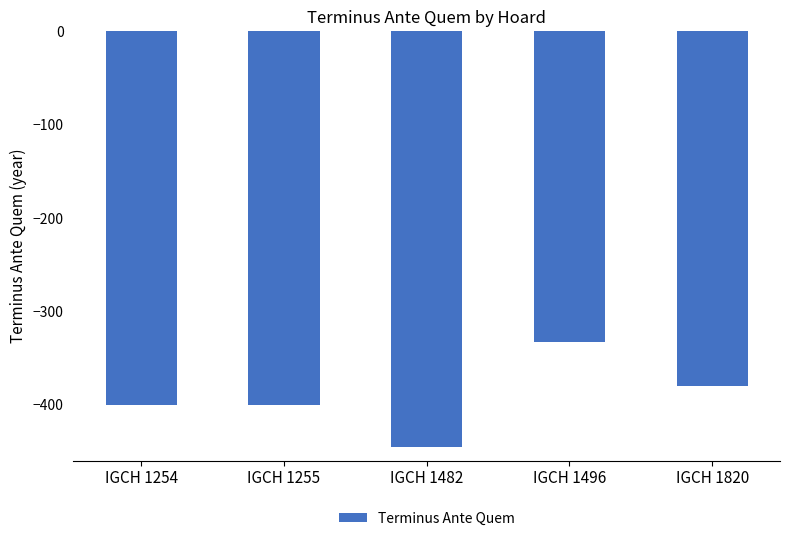

Which label corresponds to the smallest value in the chart?

IGCH 1482